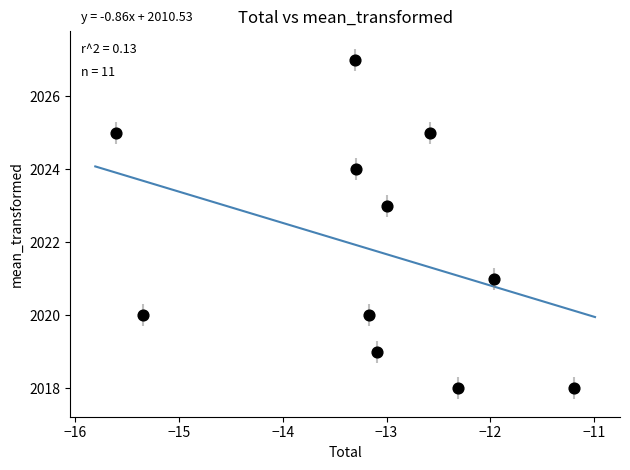

How many points are shown in the scatter plot?

11